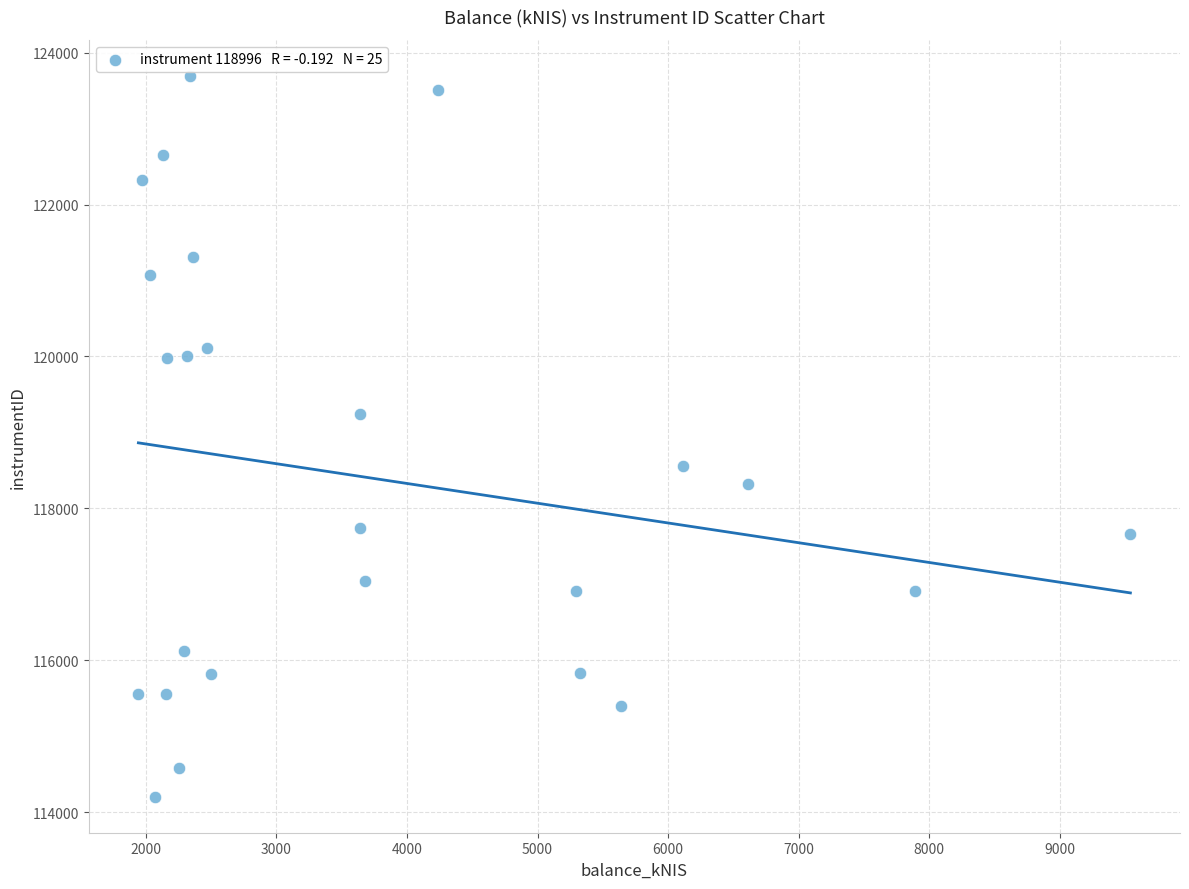

What is the range of Y values (max minus min)?

9493.3